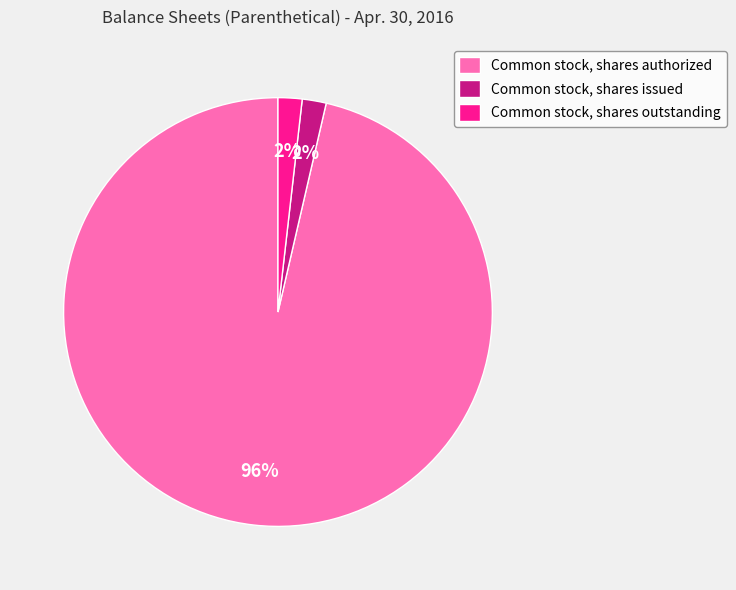

Does Common stock, shares authorized represent more than half of the total?

Yes